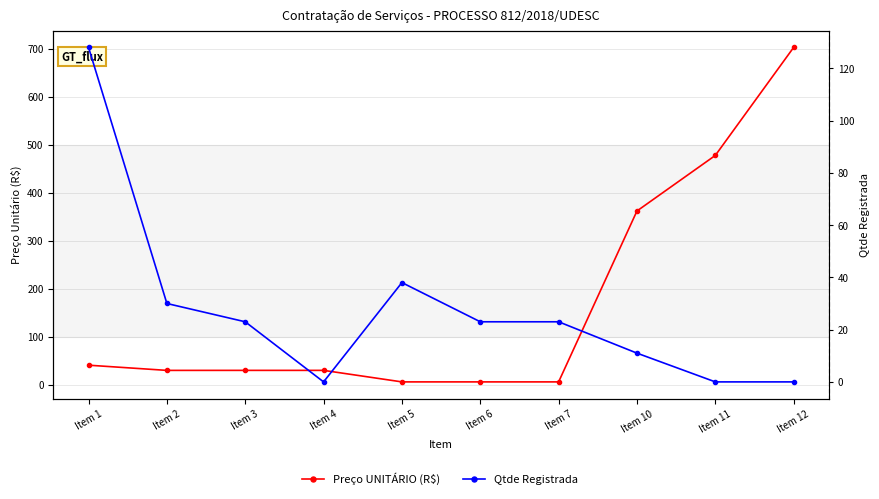

What is the difference between the maximum and minimum values in the Qtde Registrada series?

128.0